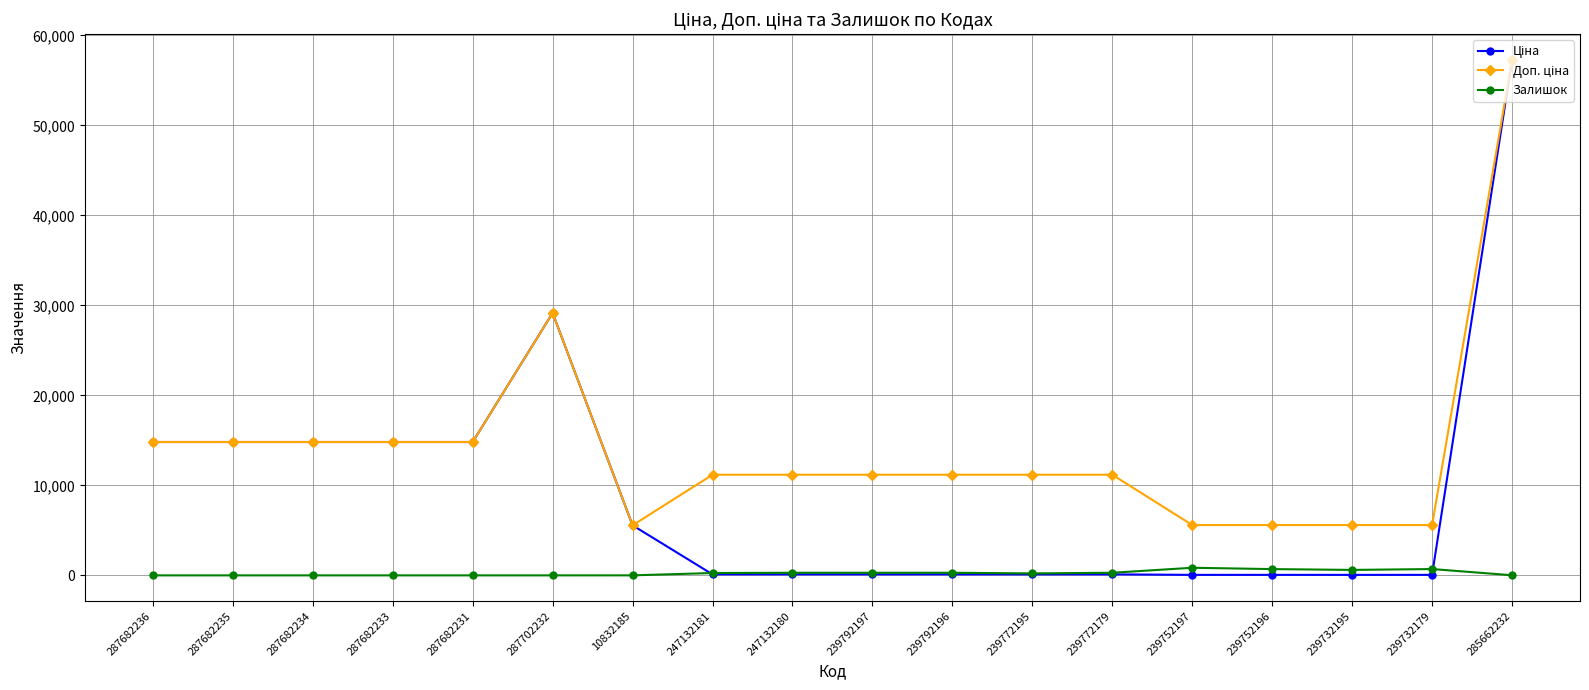

What is the highest value of the Залишок series?

845.0